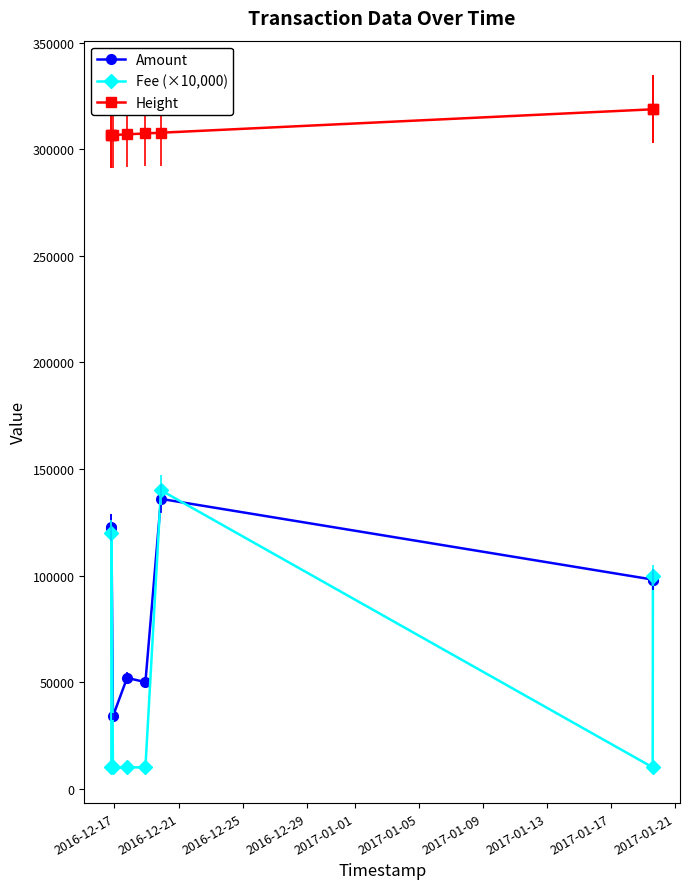

True or false: Height and Fee (×10,000) intersect in this chart.

False